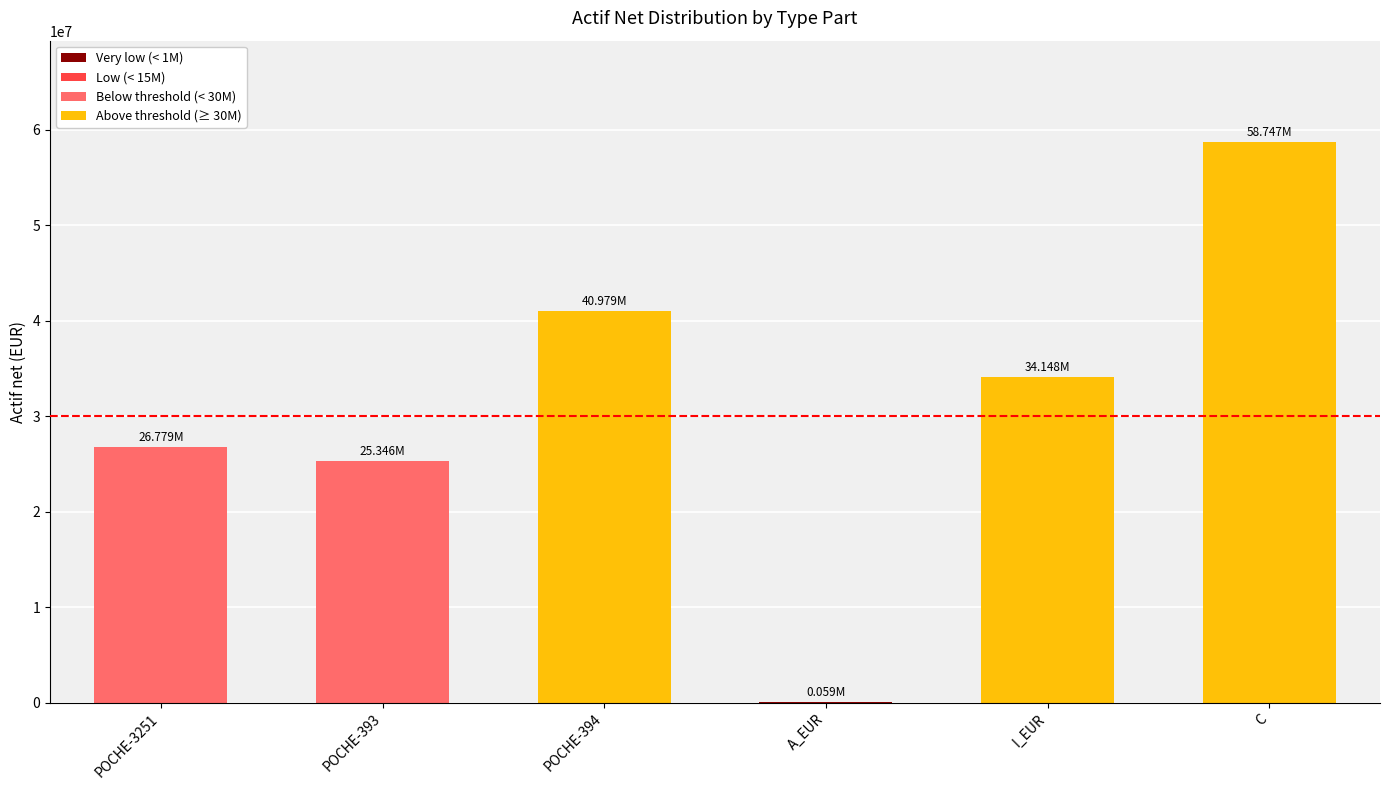

What is the difference between the second highest and second lowest values?

15632861.5